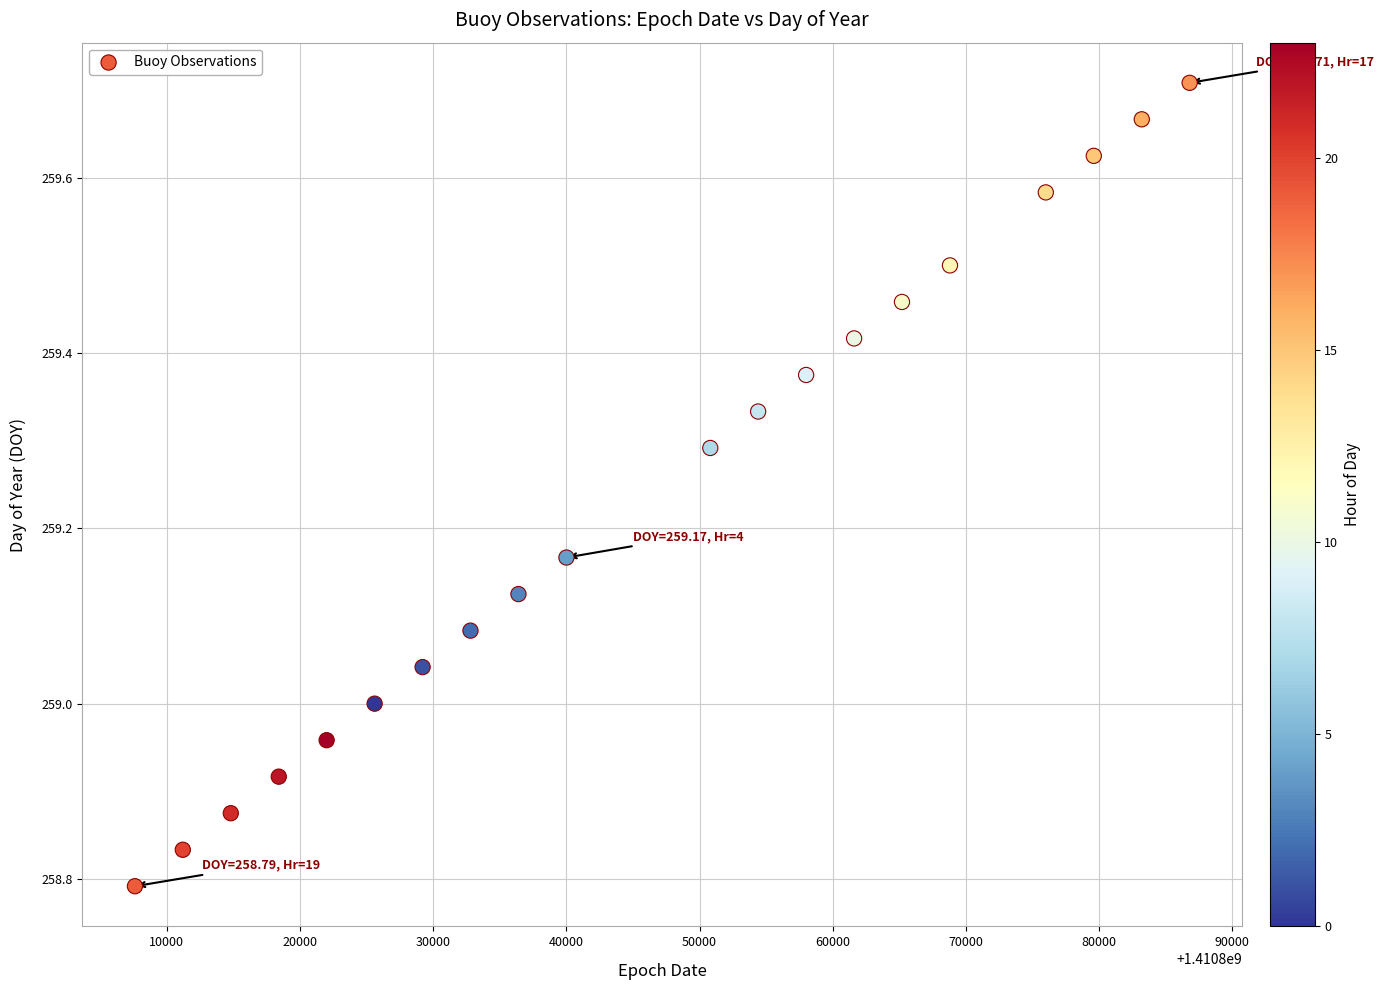

What is the range of Y values (max minus min)?

0.9